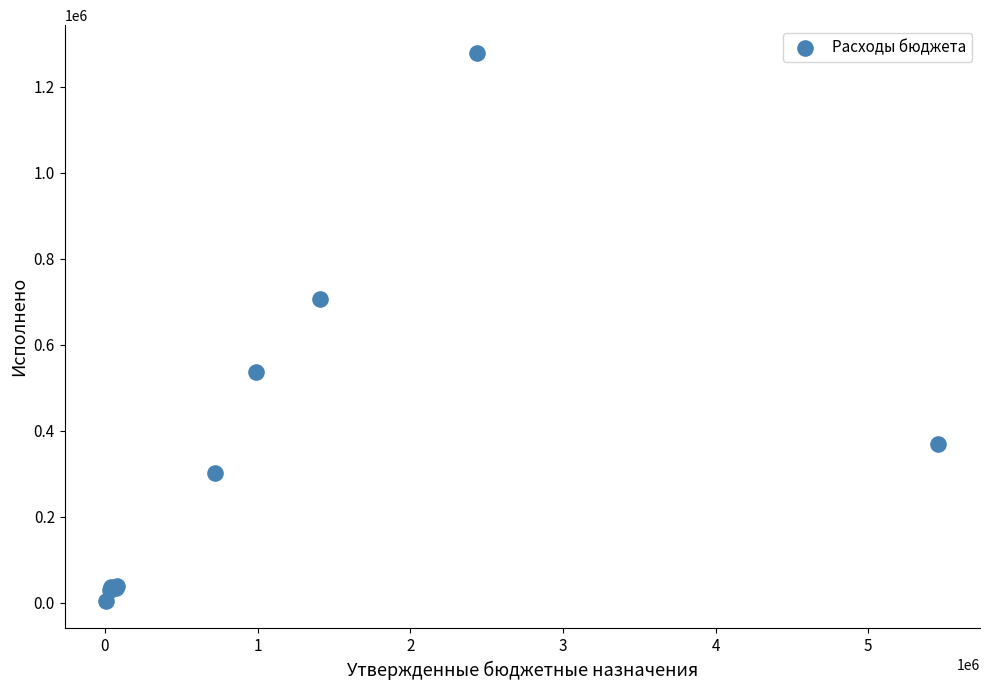

What Y value in the scatter plot is closest to 641744?

706685.7